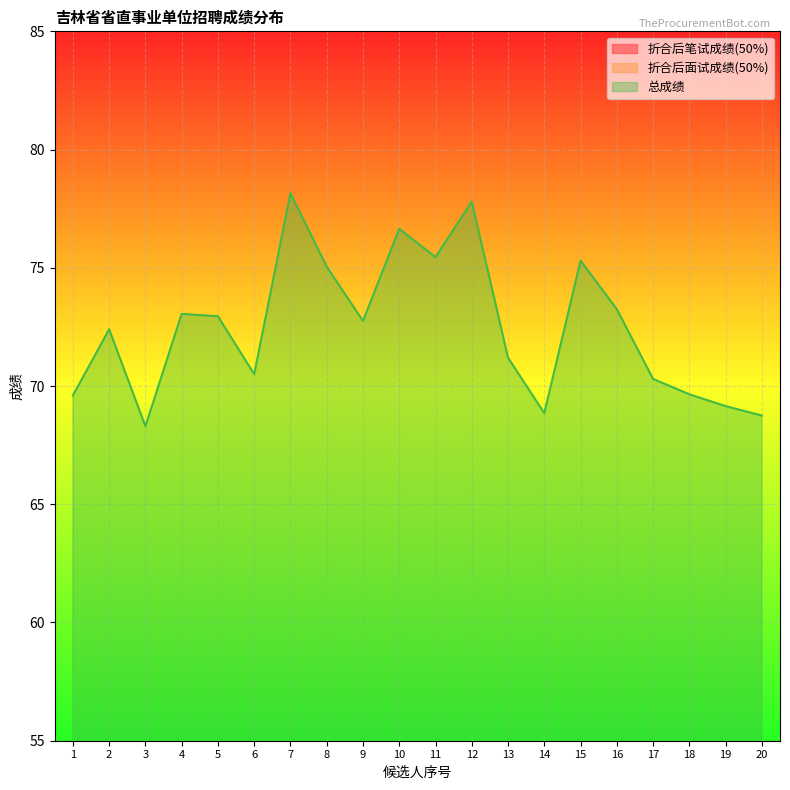

At which label is 折合后笔试成绩(50%) closest to 33?

12